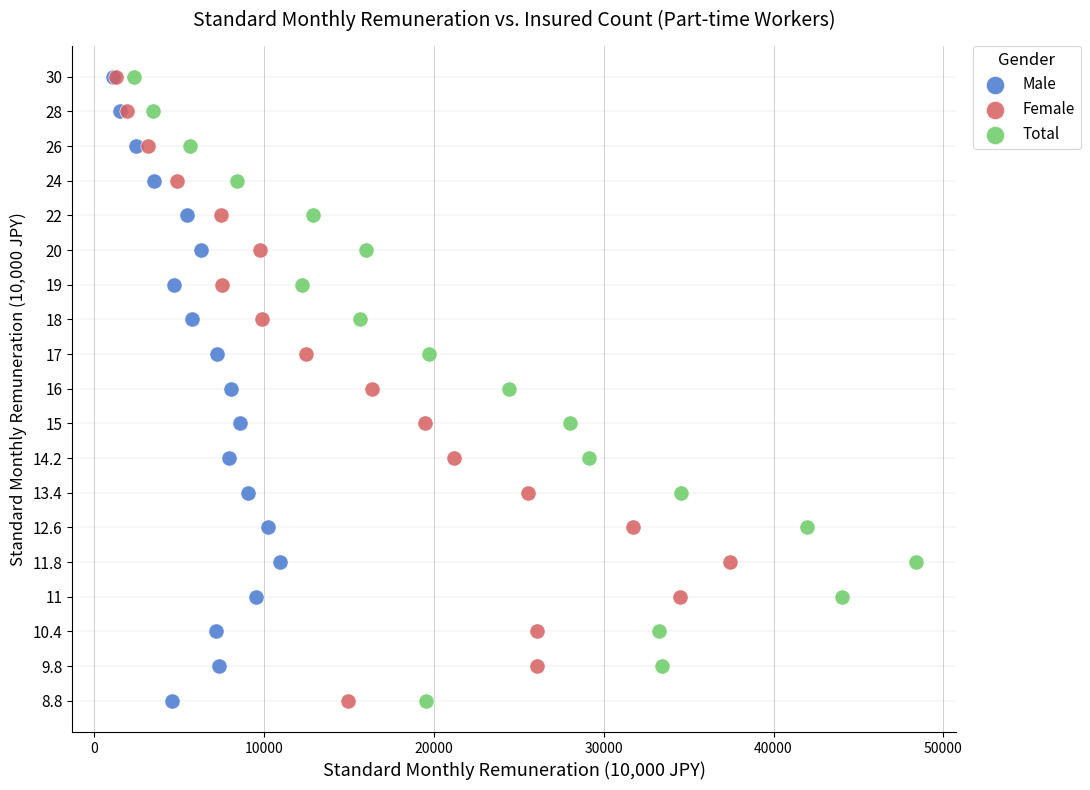

What are all the series names shown in the legend?

Male, Female, Total